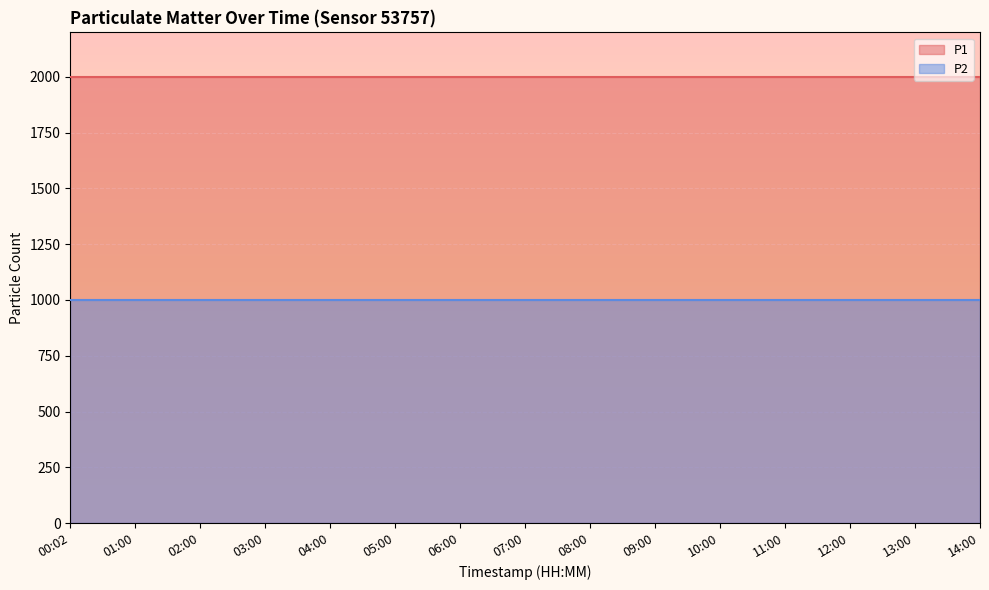

True or false: P1 and P2 cross at least once.

False